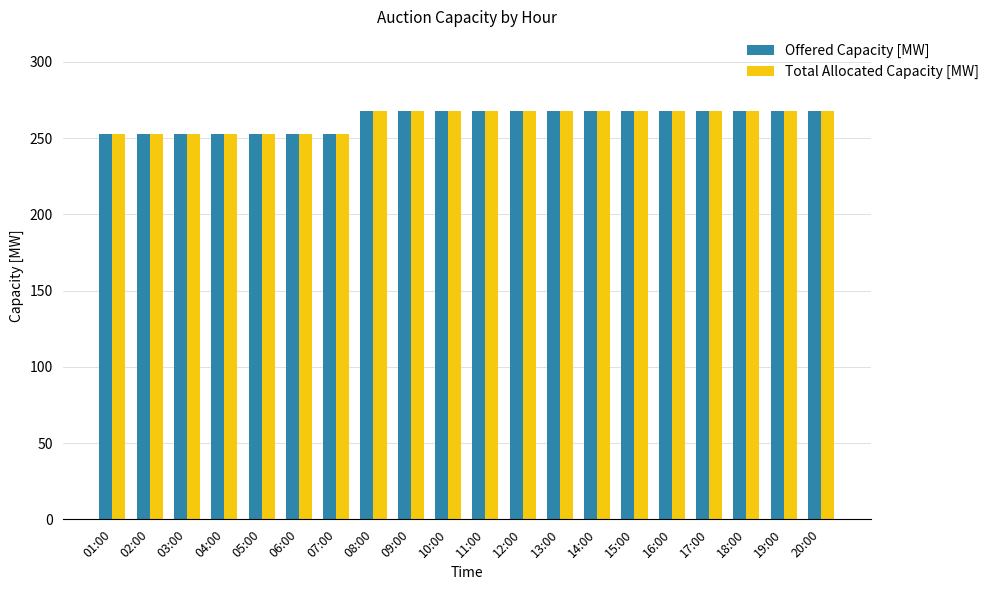

How many bars are there in each group?

2